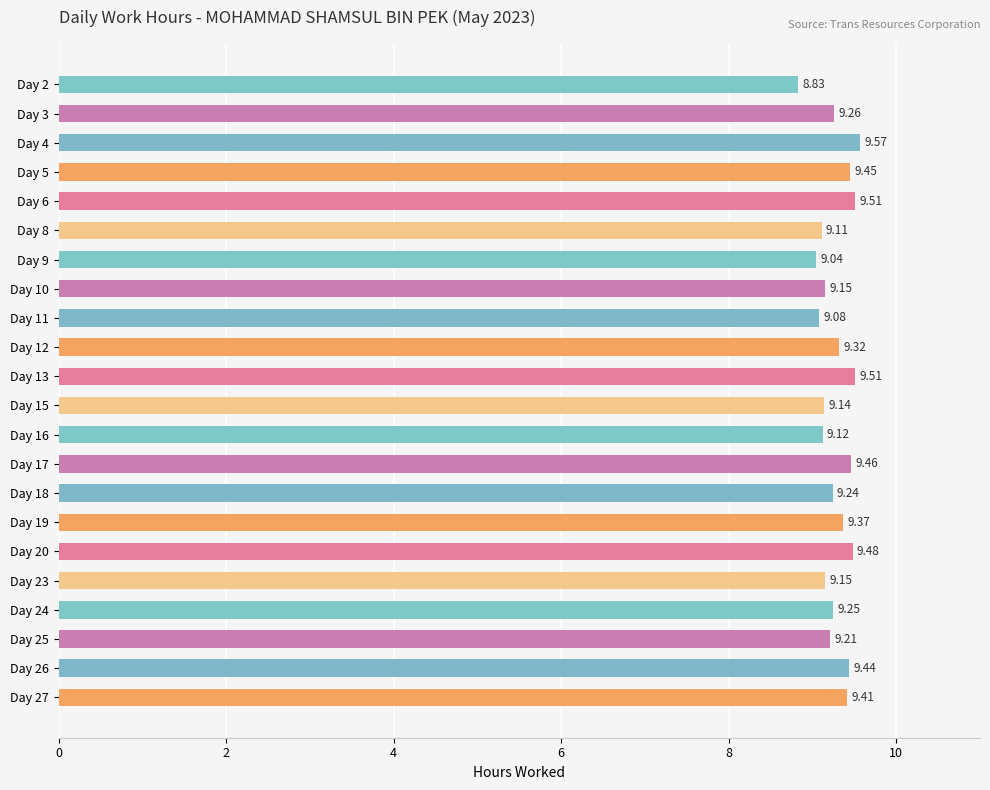

Approximately how many times larger is the value at Day 19 compared to Day 17?

1.0